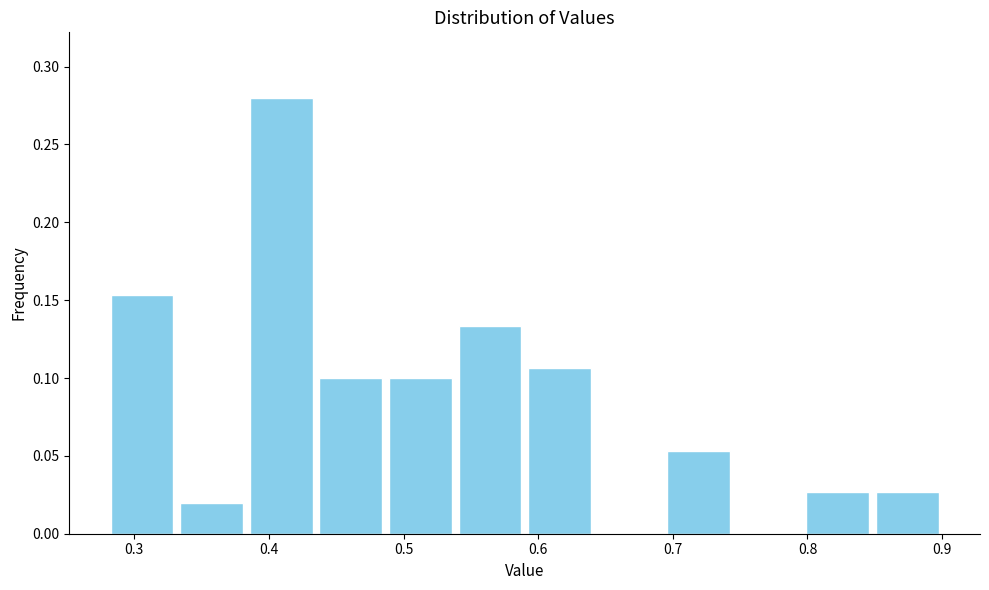

Over which range of the x-axis is the bar tallest?

0.38 to 0.44